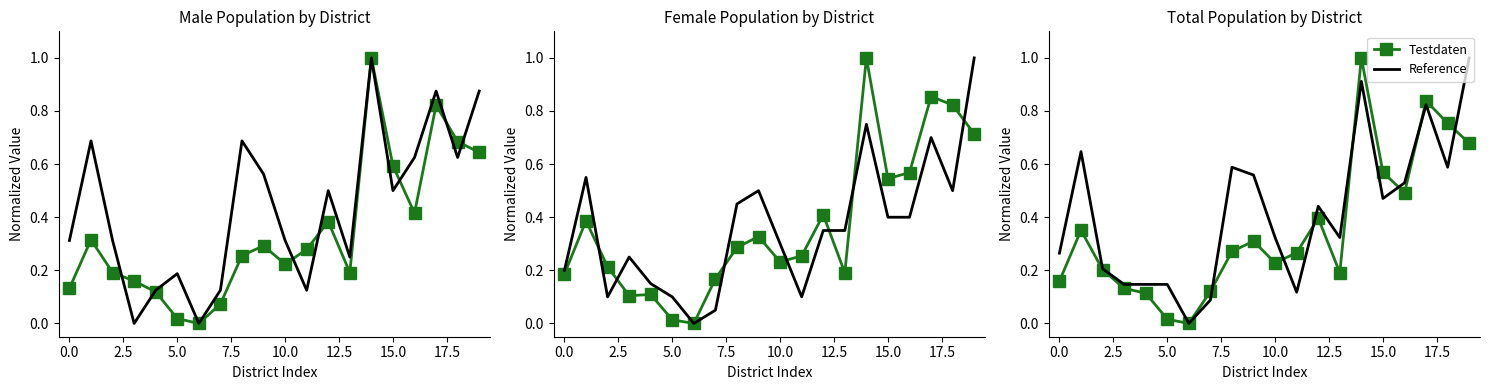

True or false: Testdaten has a value of 0.1 at 5.0.

False